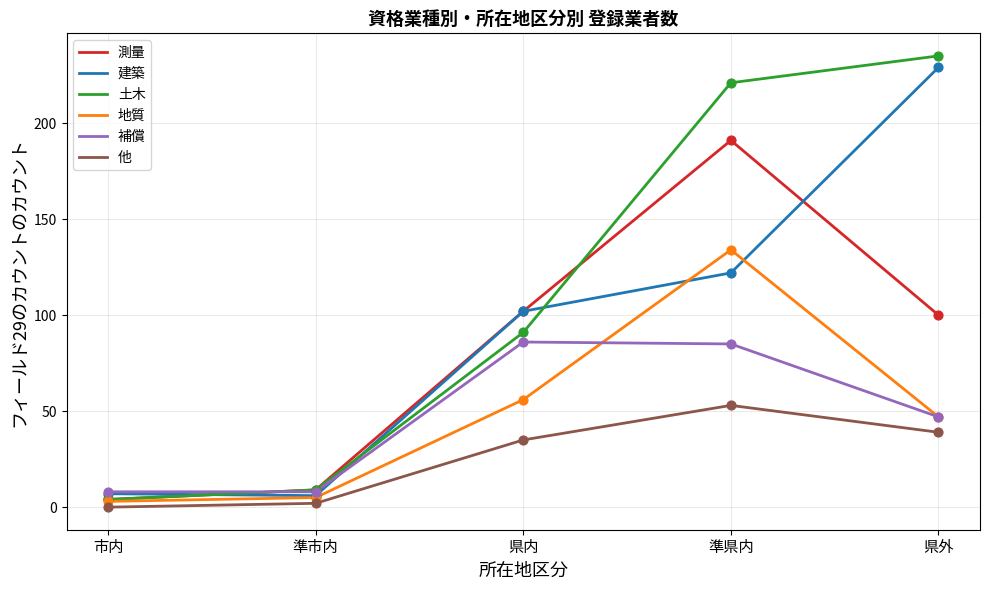

What is the total value across all series at 県外?

697